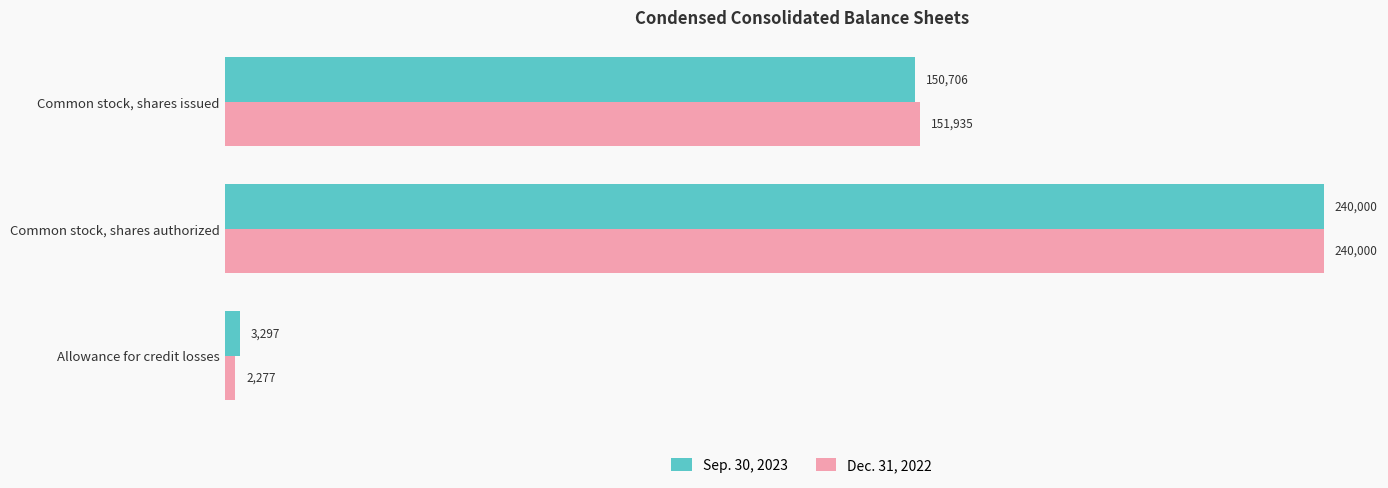

What is the minimum value shown in the chart?

2277